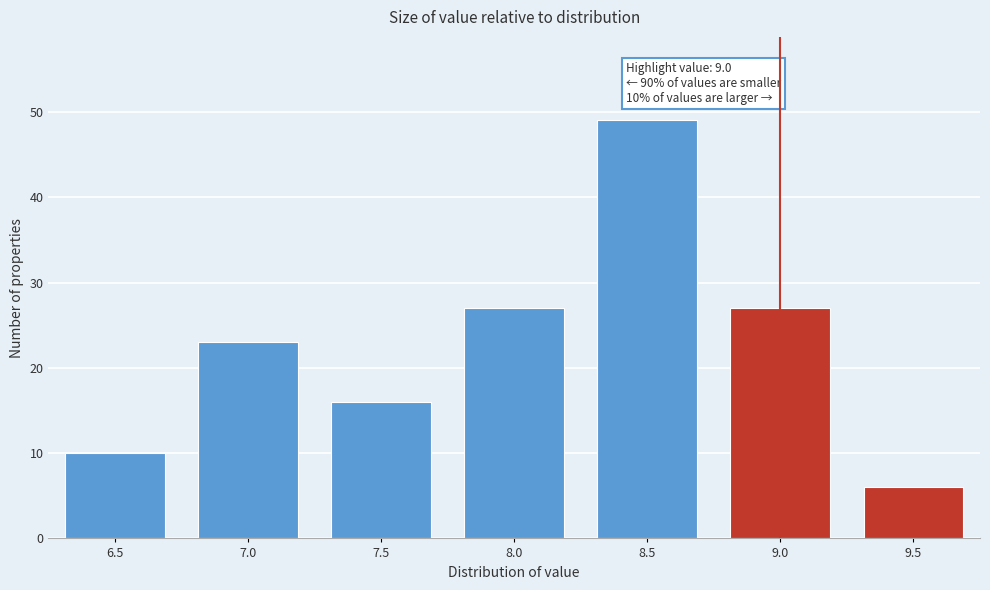

Reading left to right, extract all data points from this chart.

6.5=10	7.0=23	7.5=16	8.0=27	8.5=49	9.0=27	9.5=6